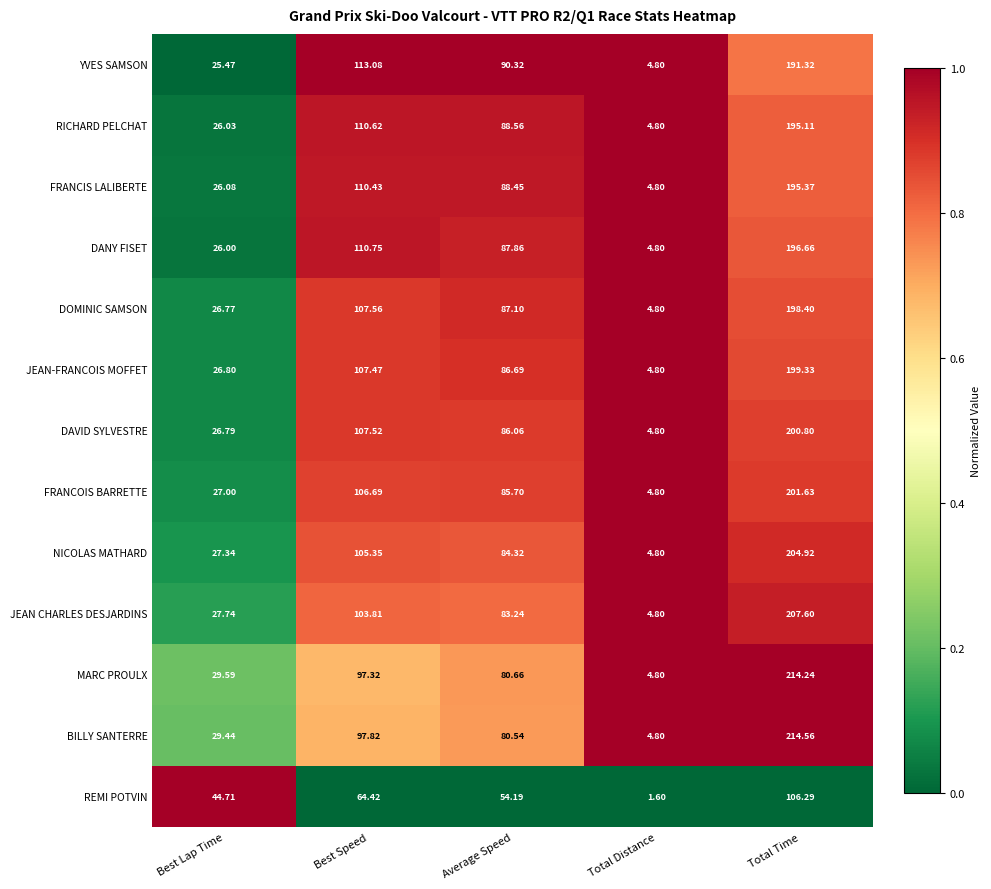

Rank the series at Total Time from highest to lowest value.

BILLY SANTERRE, MARC PROULX, JEAN CHARLES DESJARDINS, NICOLAS MATHARD, FRANCOIS BARRETTE, DAVID SYLVESTRE, JEAN-FRANCOIS MOFFET, DOMINIC SAMSON, DANY FISET, FRANCIS LALIBERTE, RICHARD PELCHAT, YVES SAMSON, REMI POTVIN